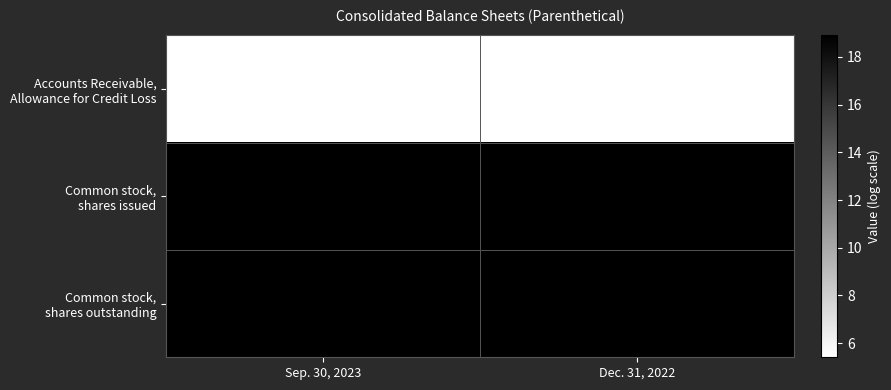

What is the smallest value displayed?

223